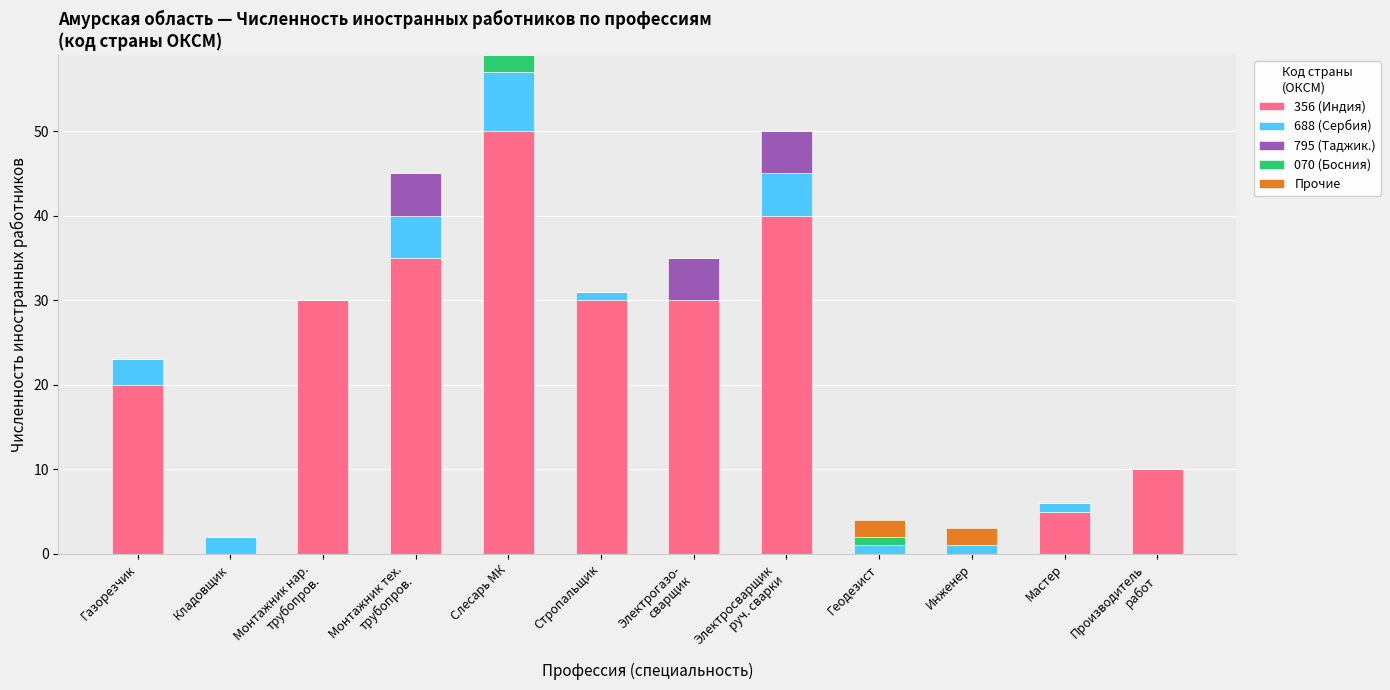

What is the maximum value for 356 (Индия)?

50